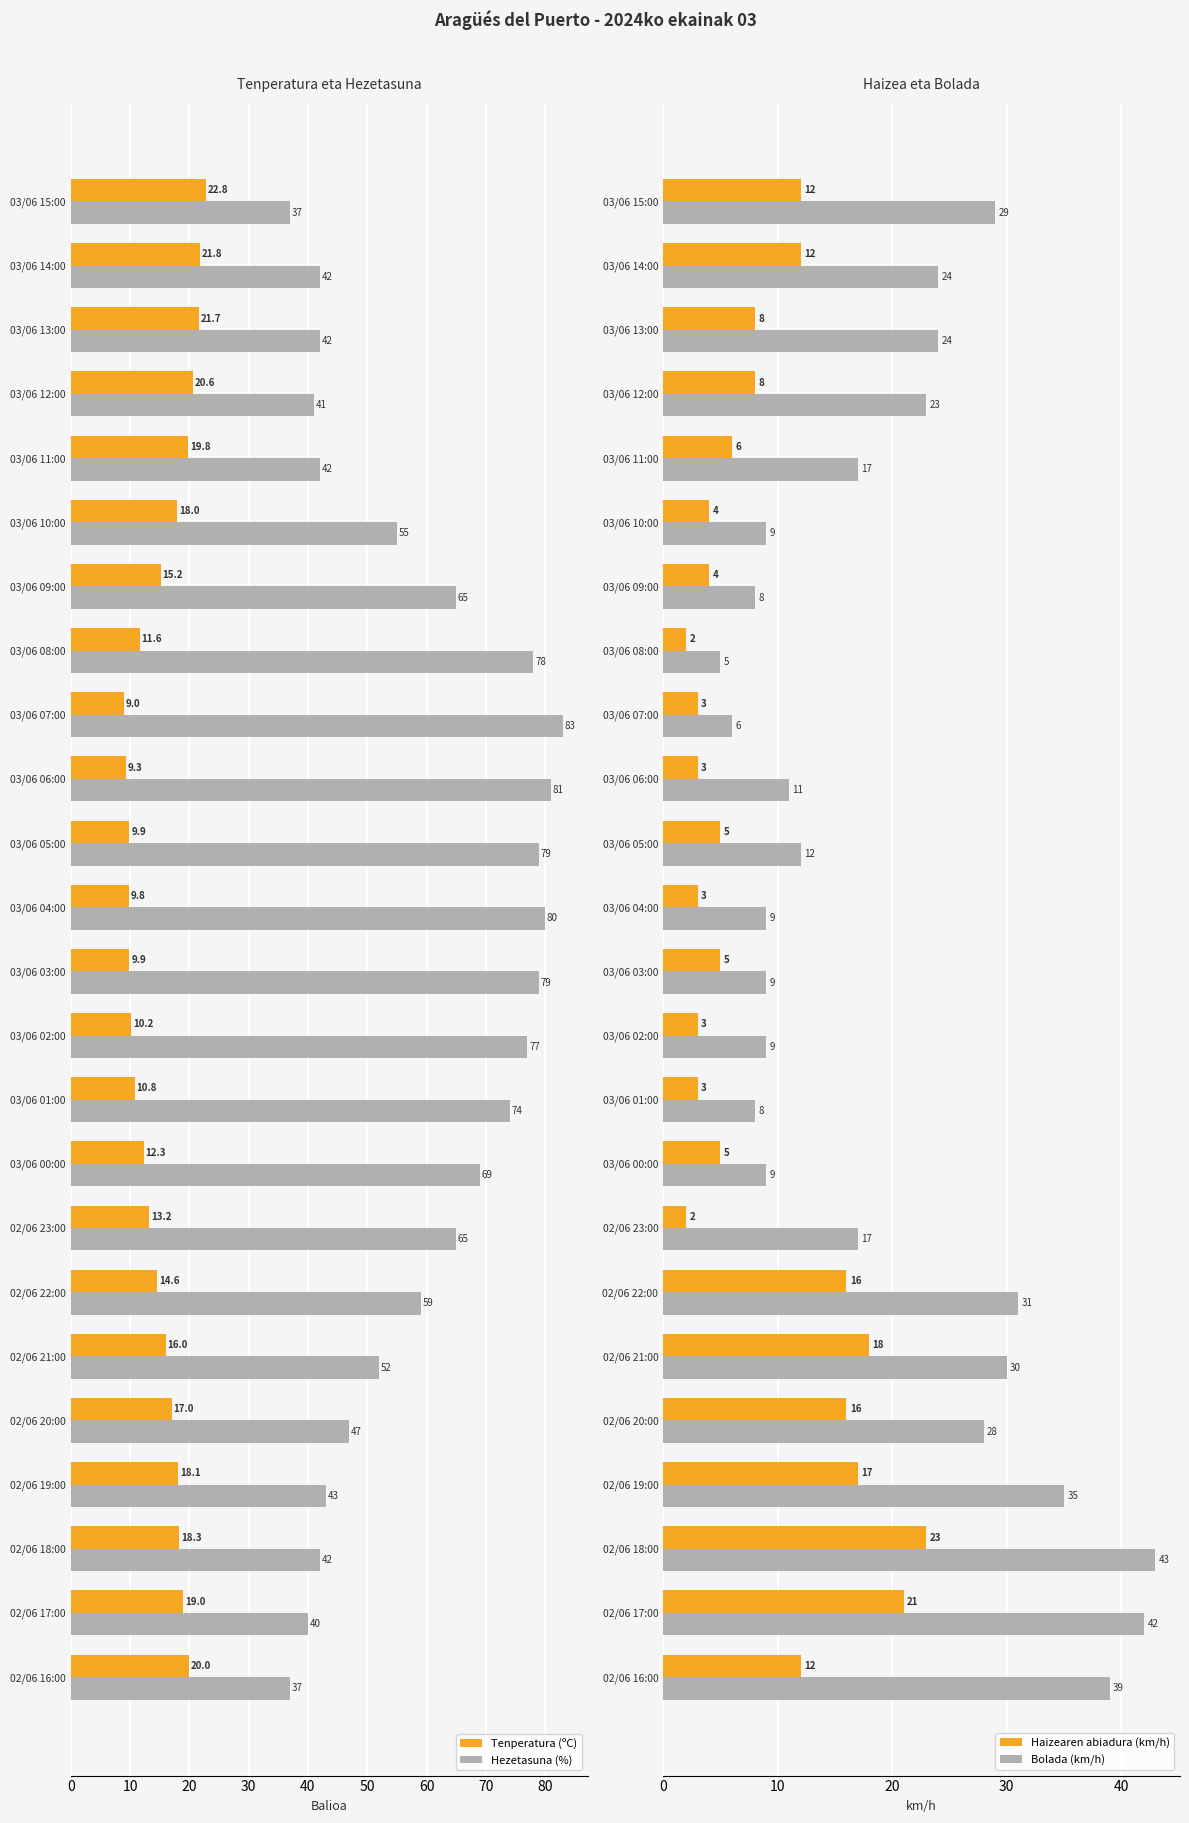

How many series are shown in this chart?

4